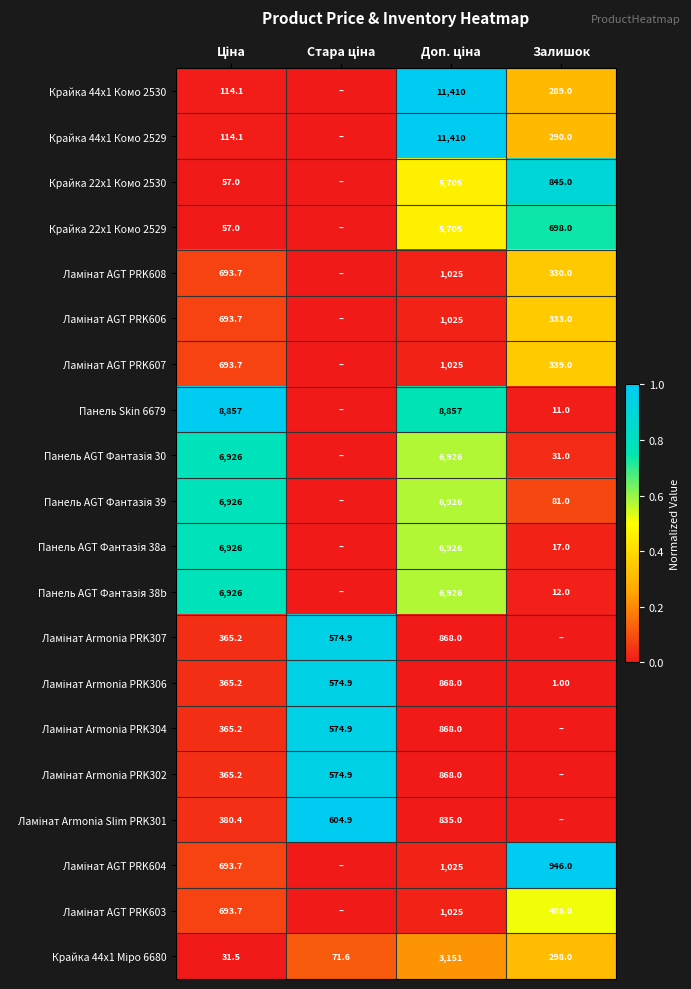

Which series has the largest total across all categories?

Панель Skin 6679